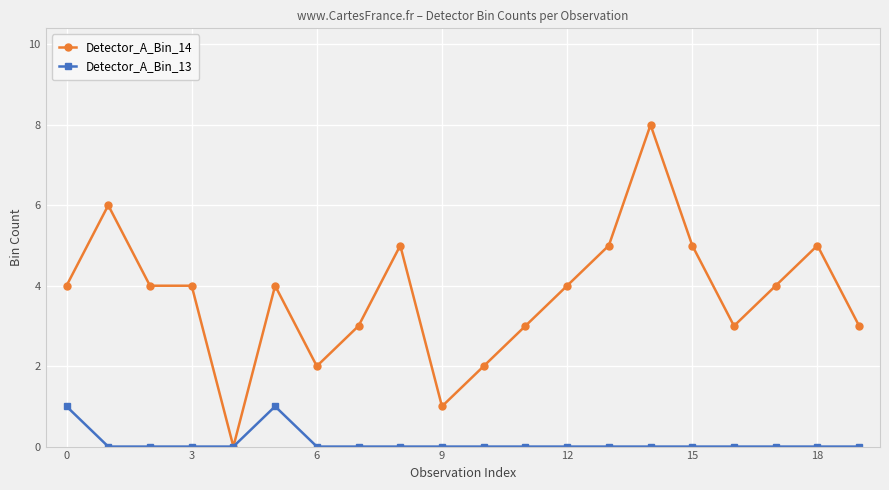

Which series has the largest range (max minus min)?

Detector_A_Bin_14